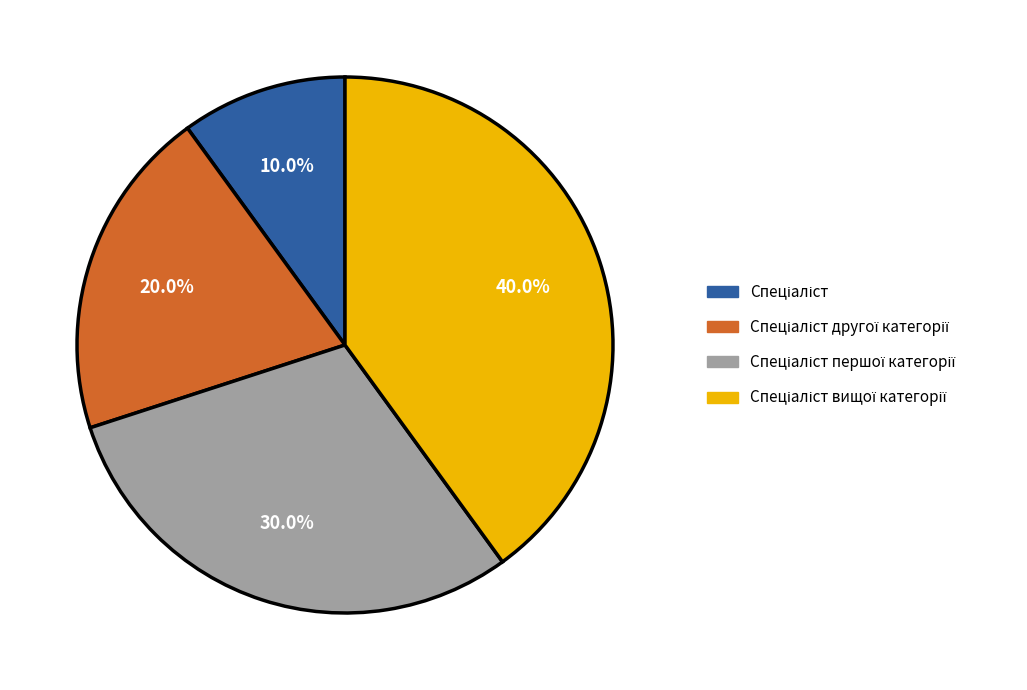

Does any single category account for the majority?

No